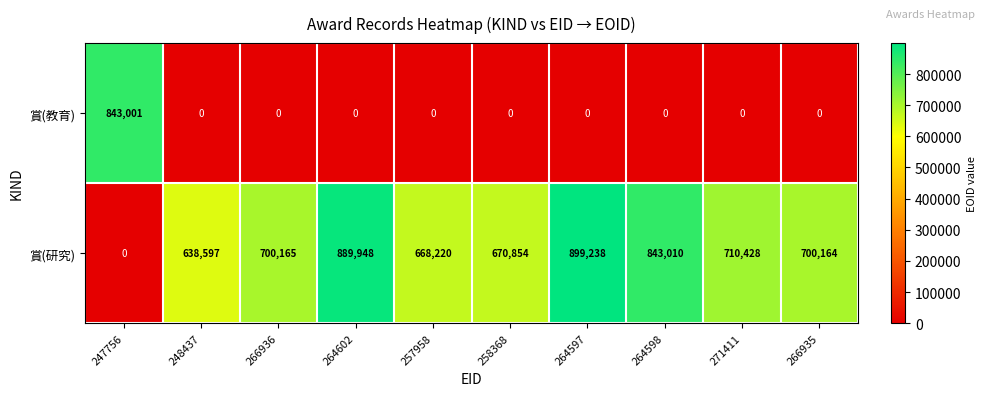

Reading left to right, what are all the values shown in this chart?

賞(教育): 843001	0	0	0	0	0	0	0	0	0
賞(研究): 0	638597	700165	889948	668220	670854	899238	843010	710428	700164